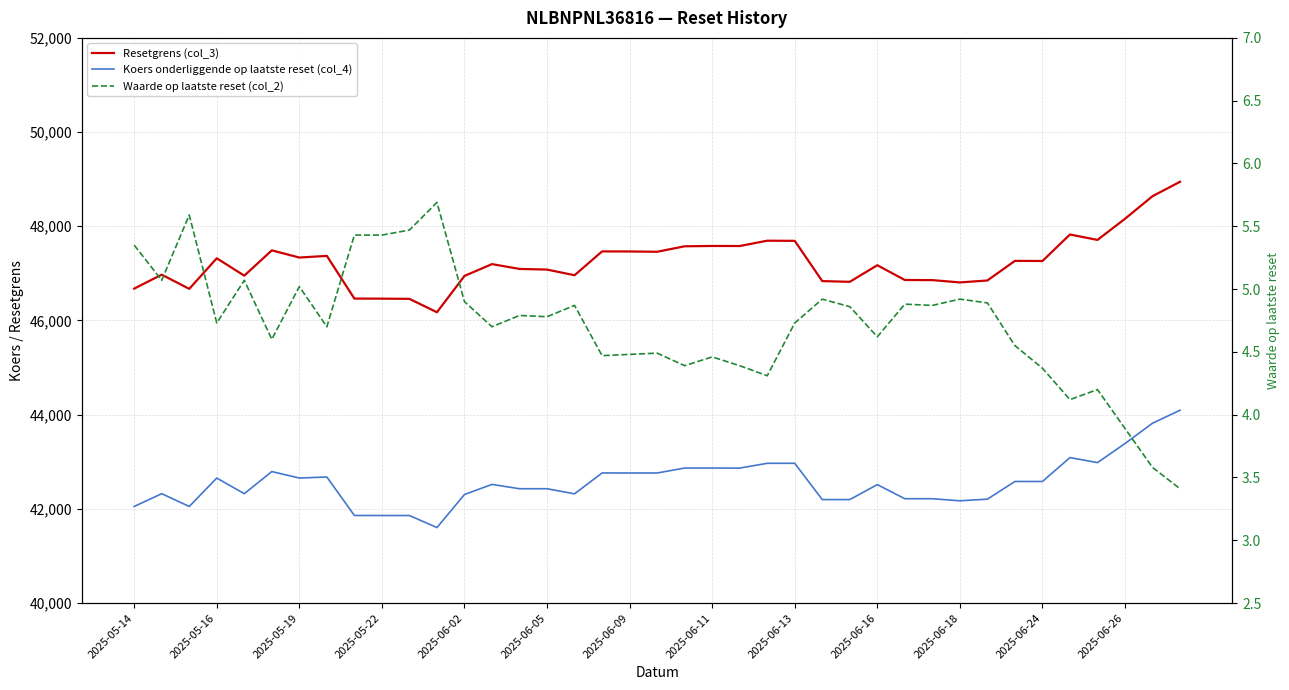

How many lines are shown in the chart?

3